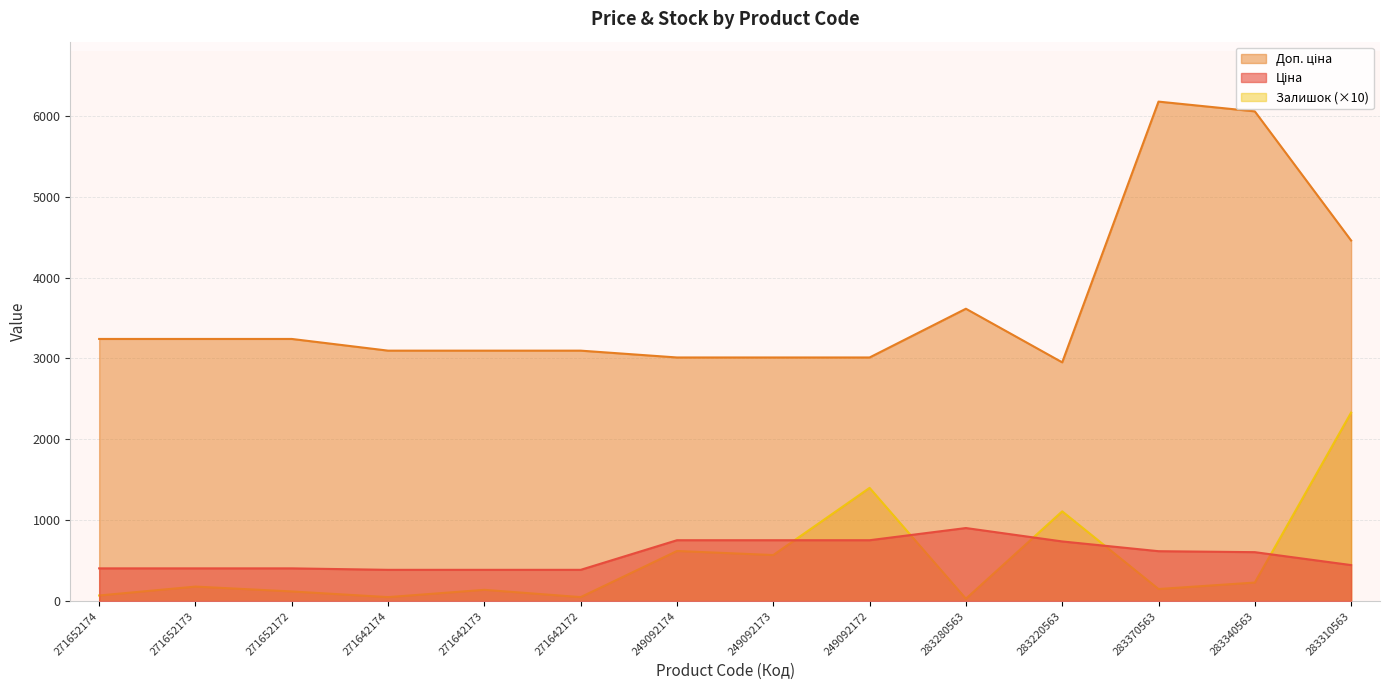

What is the spread (max minus min) of values at 249092173?

2441.8